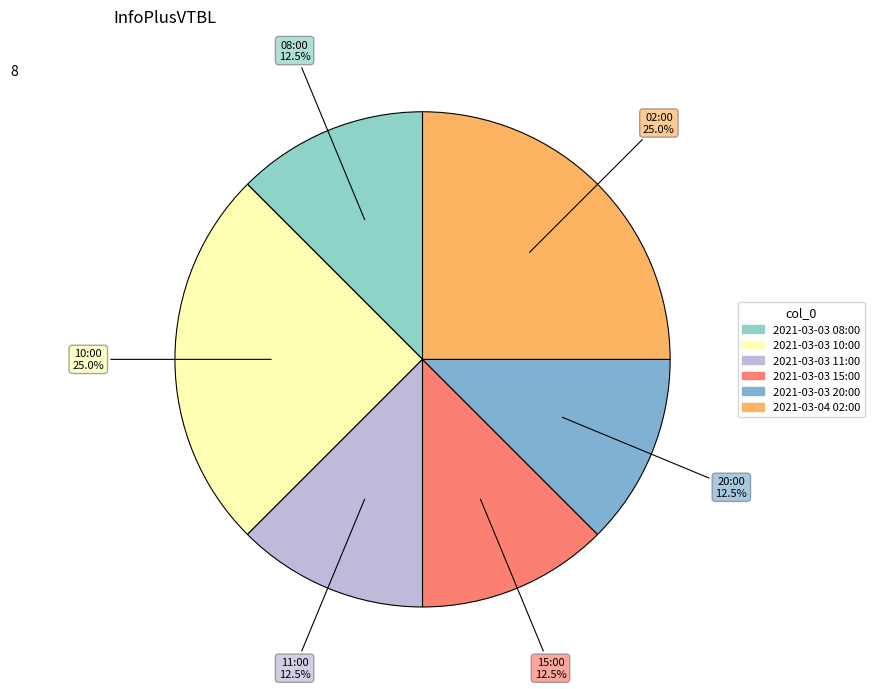

Which slice is the largest?

2021-03-03 10:00